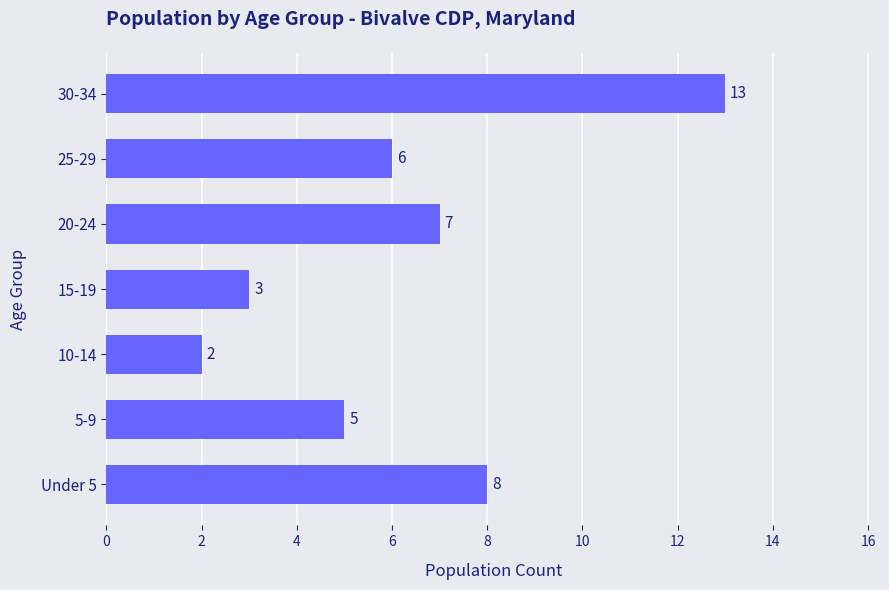

Rank the categories by value from highest to lowest.

30-34, Under 5, 20-24, 25-29, 5-9, 15-19, 10-14